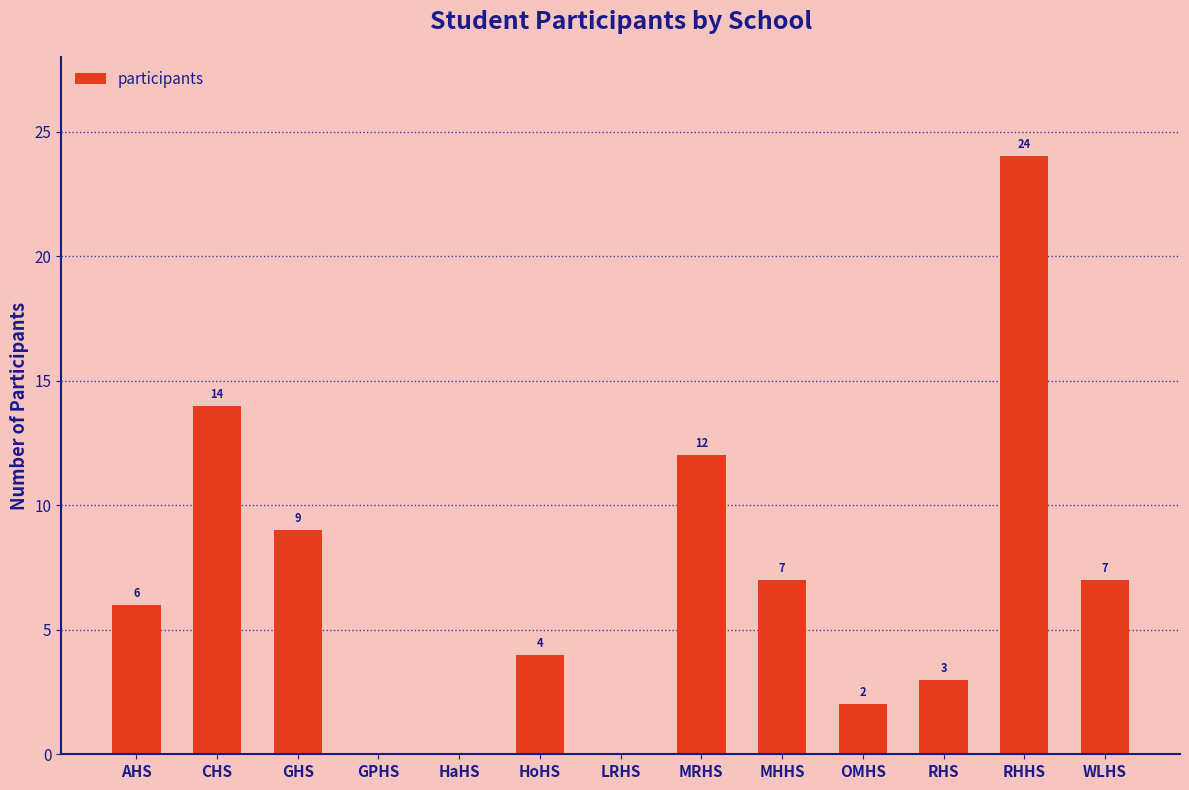

Reading left to right, what are all the values shown in this chart?

6	14	9	0	0	4	0	12	7	2	3	24	7